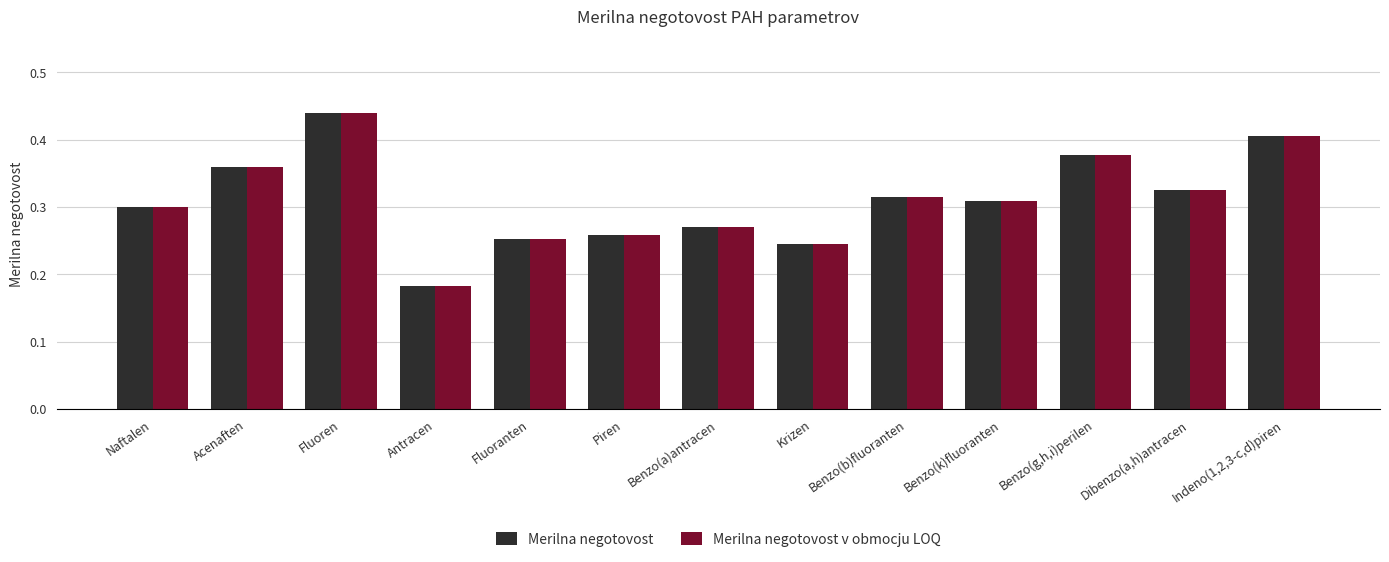

The value of Merilna negotovost v obmocju LOQ at Naftalen is 0.3. True or false?

True